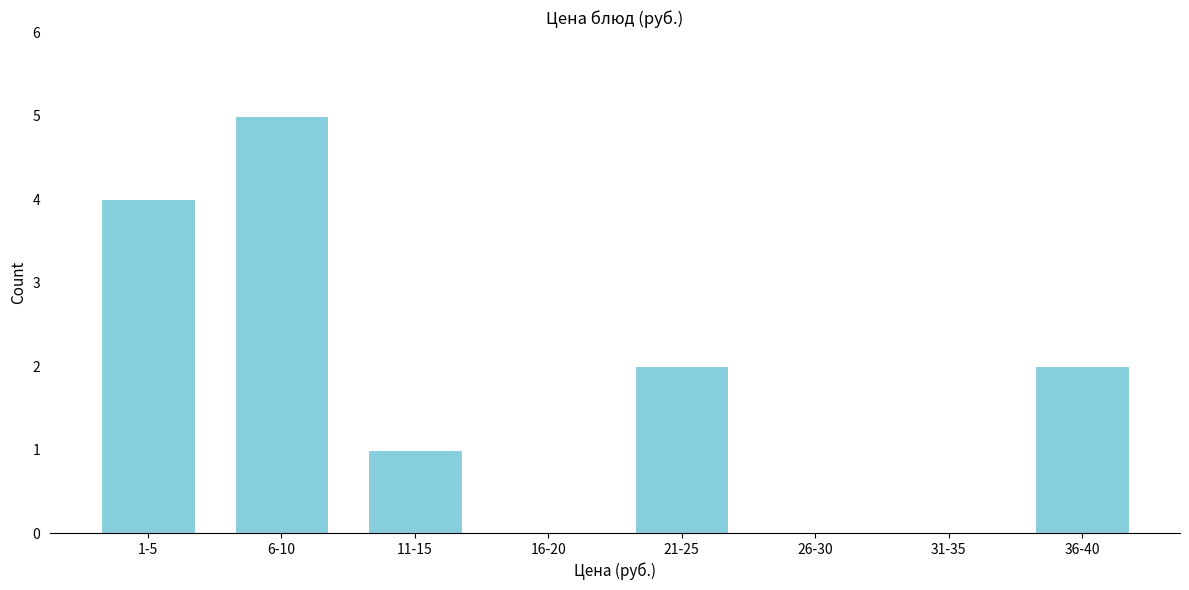

Reading right to left, list all the values displayed in this chart.

36-40=2	31-35=0	26-30=0	21-25=2	16-20=0	11-15=1	6-10=5	1-5=4